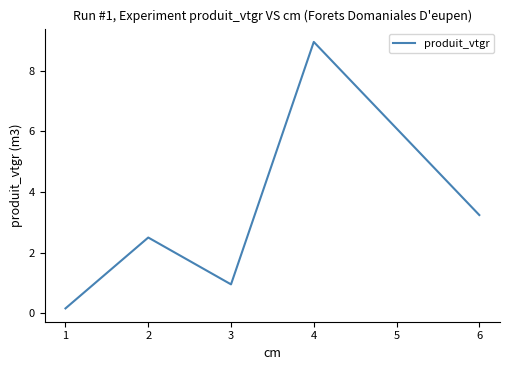

Which category has the highest value across all series?

4